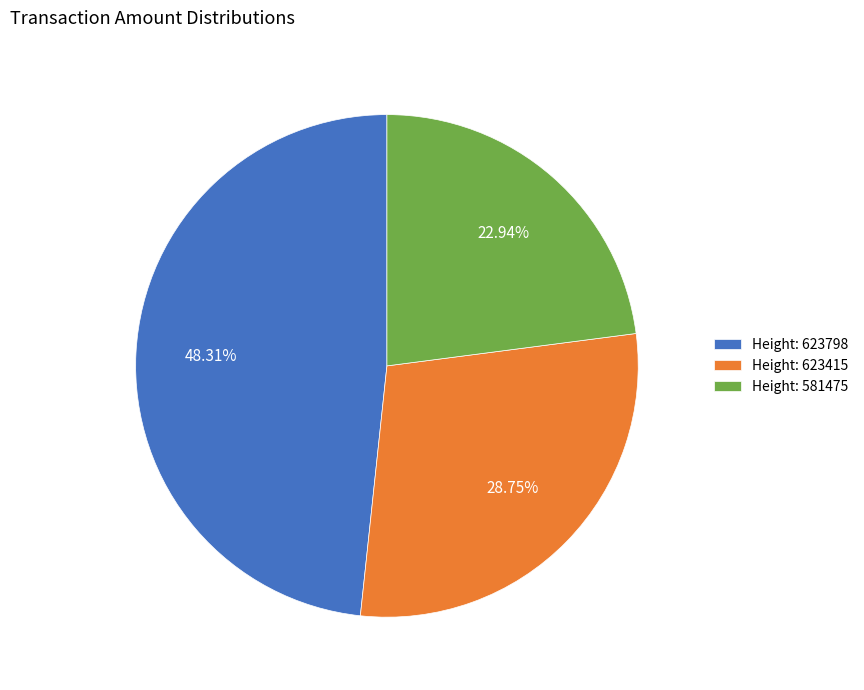

Which category has the smallest portion of the pie?

Height: 581475